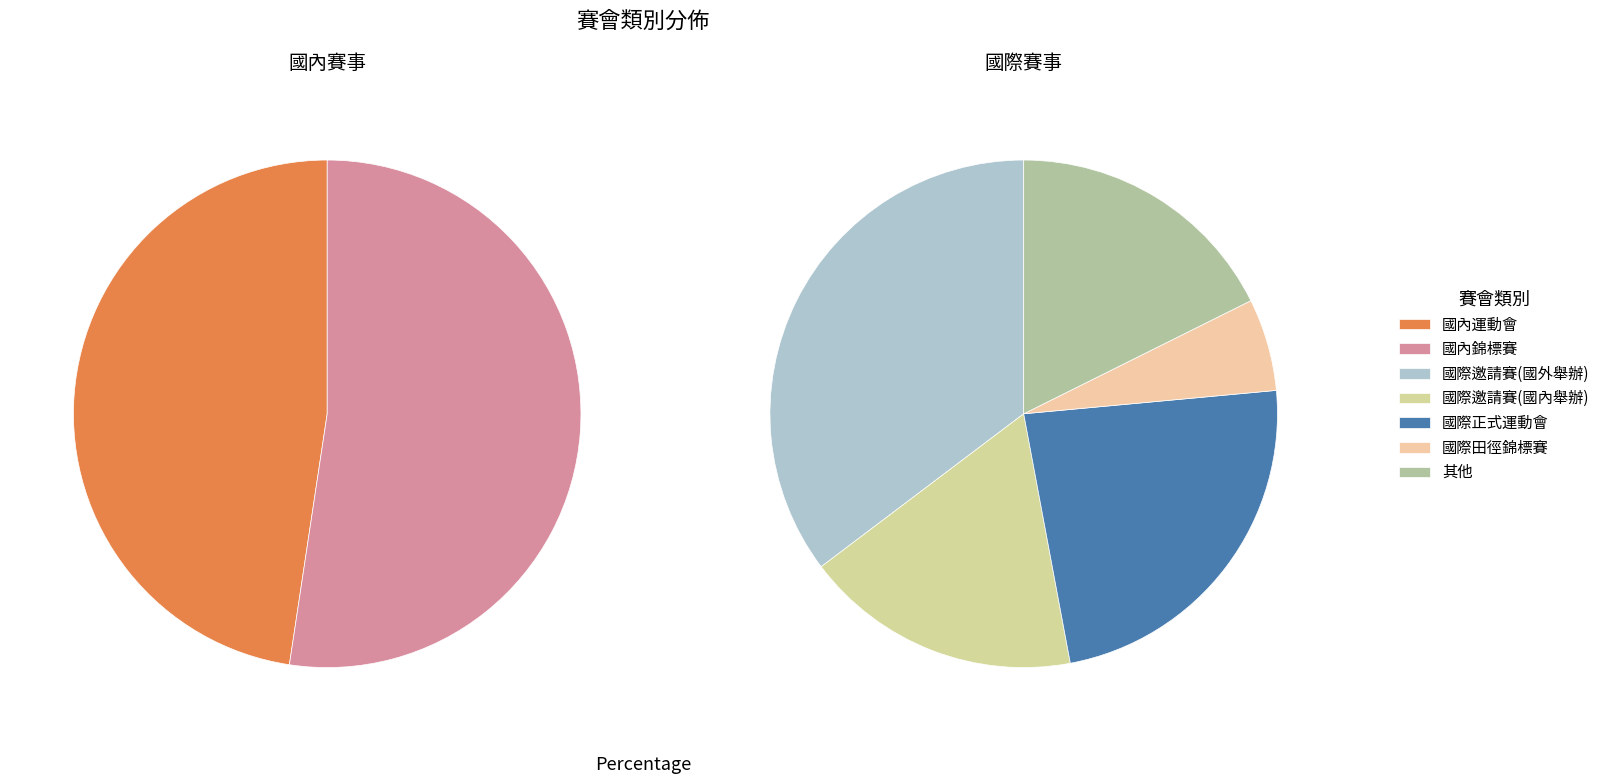

Is there a majority slice in this chart?

No